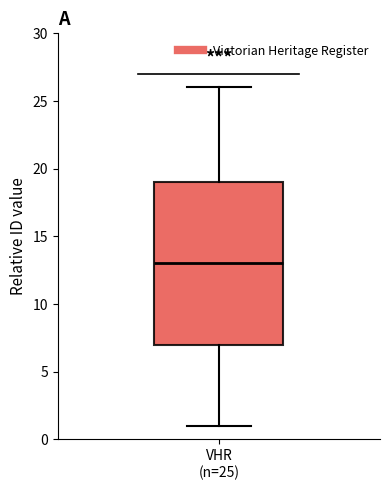

Transcribe this box plot: give where the median line is, the range the box spans, and where the two whiskers end, as read against the y-axis. The values are not printed on the chart, so give them approximately, as read against the axis.

median 13, box 7 to 19, whiskers 1 to 26